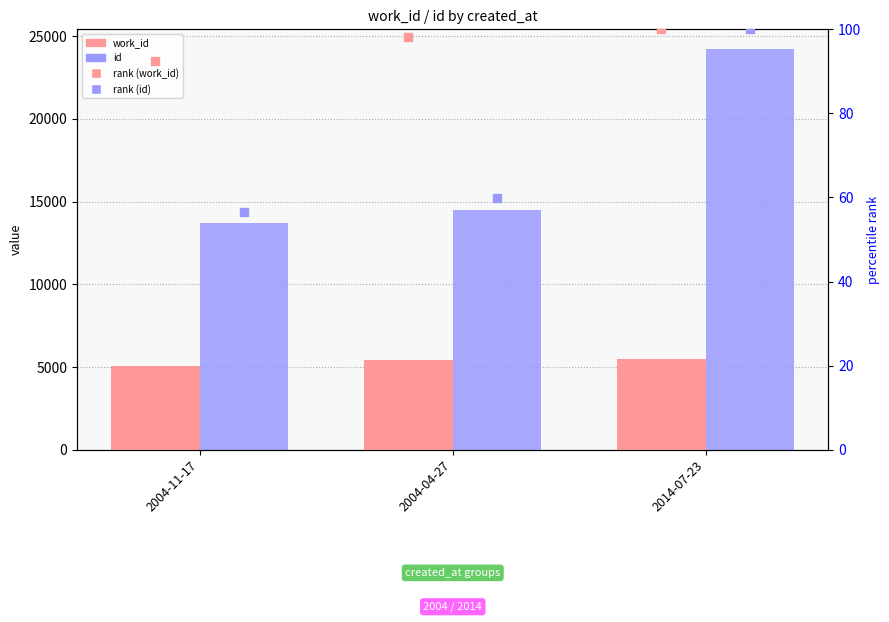

What is the total value across all series at 2004-11-17?

18952.0